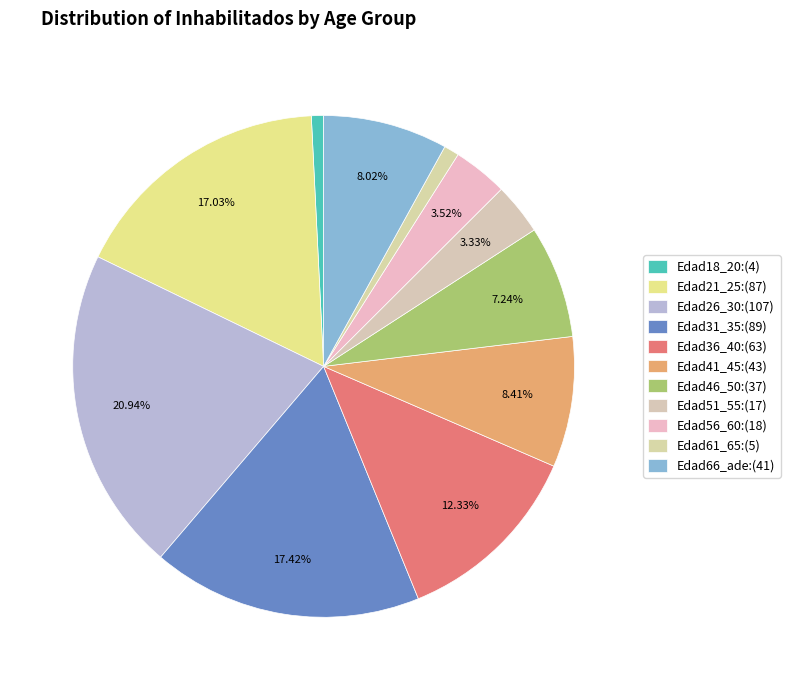

How many slices are in this pie chart?

11